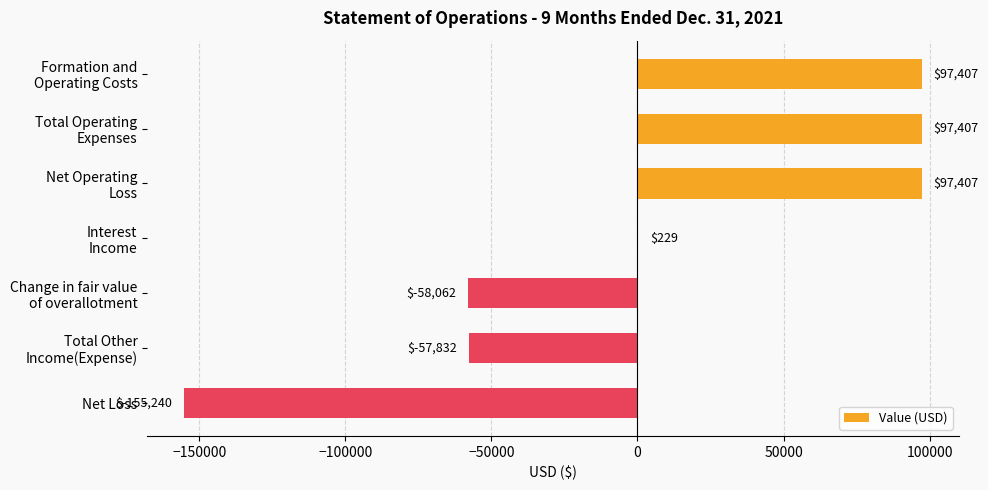

What is the average value?

3045